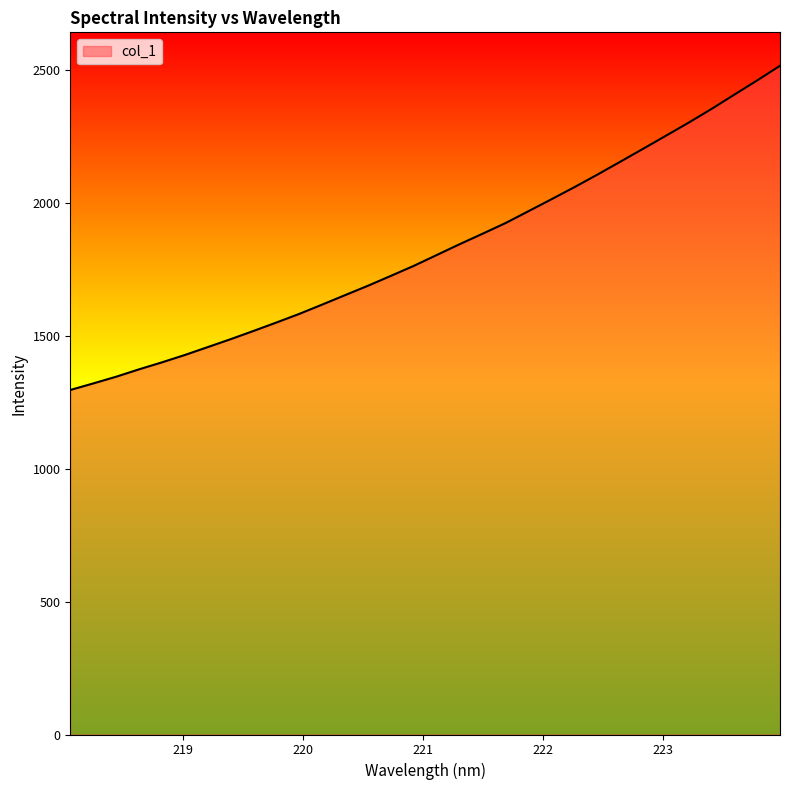

What is the greatest value displayed?

2516.2